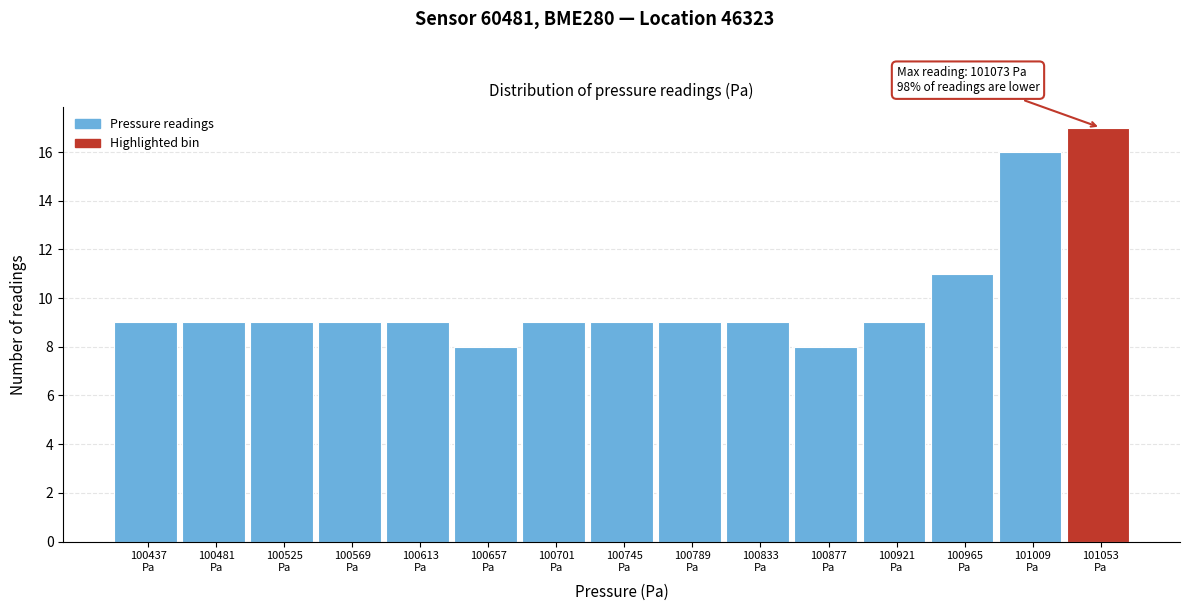

Over which range of the x-axis is the bar tallest?

101030 to 101075